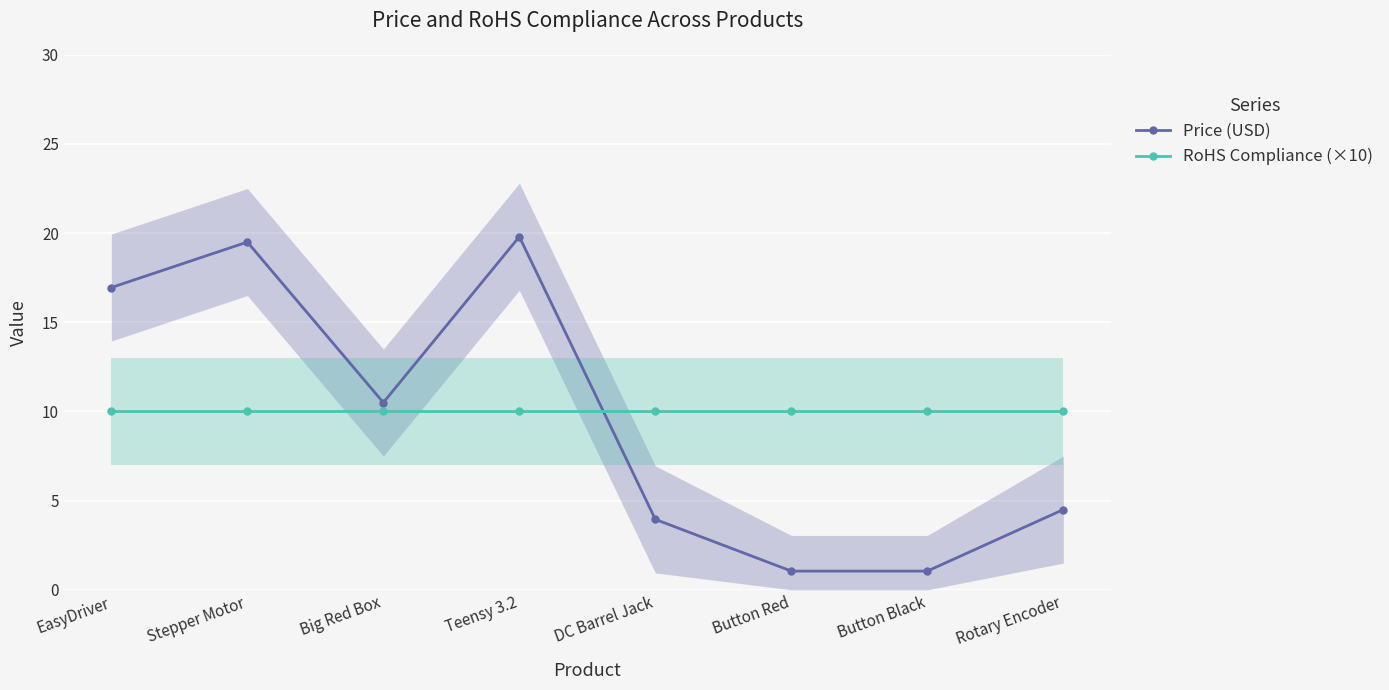

True or false: RoHS Compliance (×10) has more than 1 interior local peaks.

False